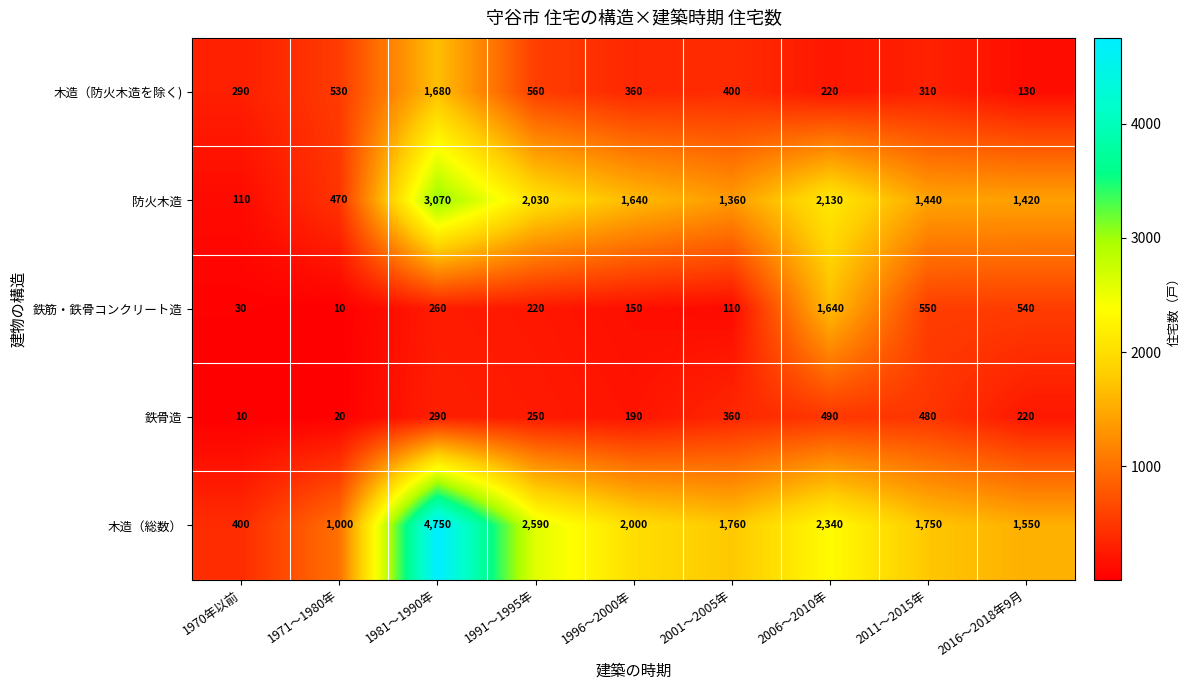

At 1971～1980年, list the series in order from smallest to largest.

鉄筋・鉄骨コンクリート造, 鉄骨造, 防火木造, 木造（防火木造を除く), 木造（総数）